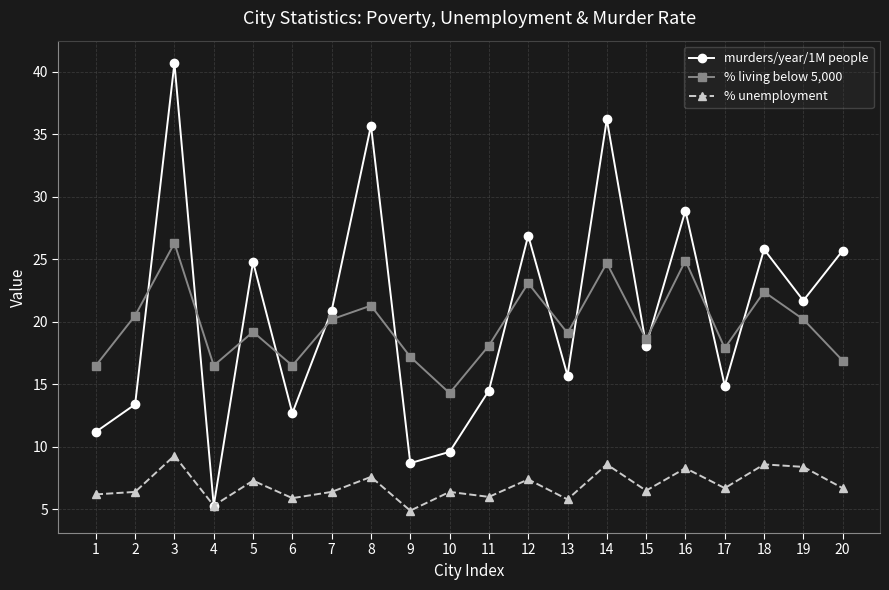

How many data points in murders/year/1M people are less than 20?

10